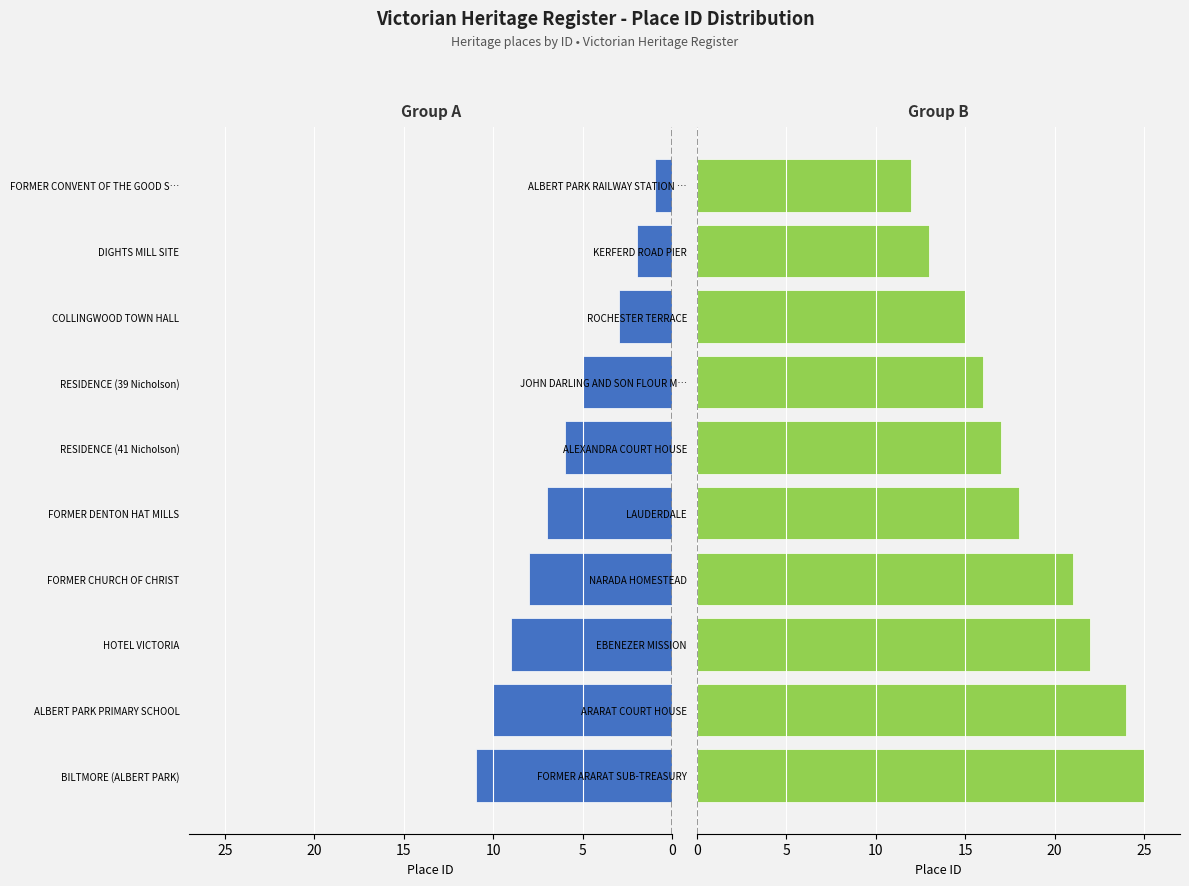

Is the value of ID (left group) at 7 greater than the value of ID (right group) at 25?

No